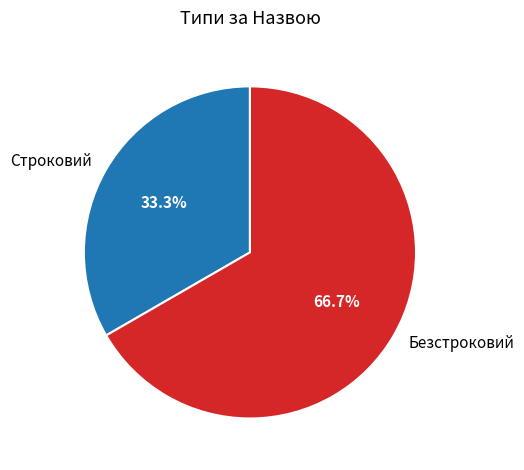

Is there any slice that represents more than half of the pie?

Yes